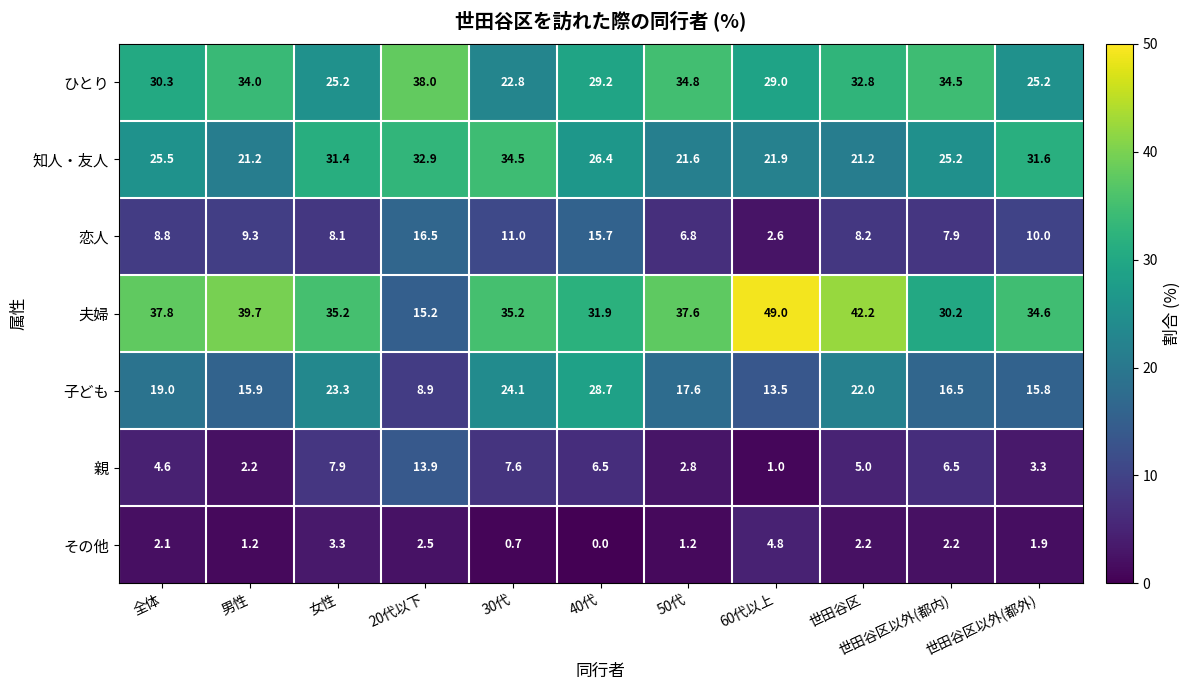

Which category has the highest value across all series?

60代以上